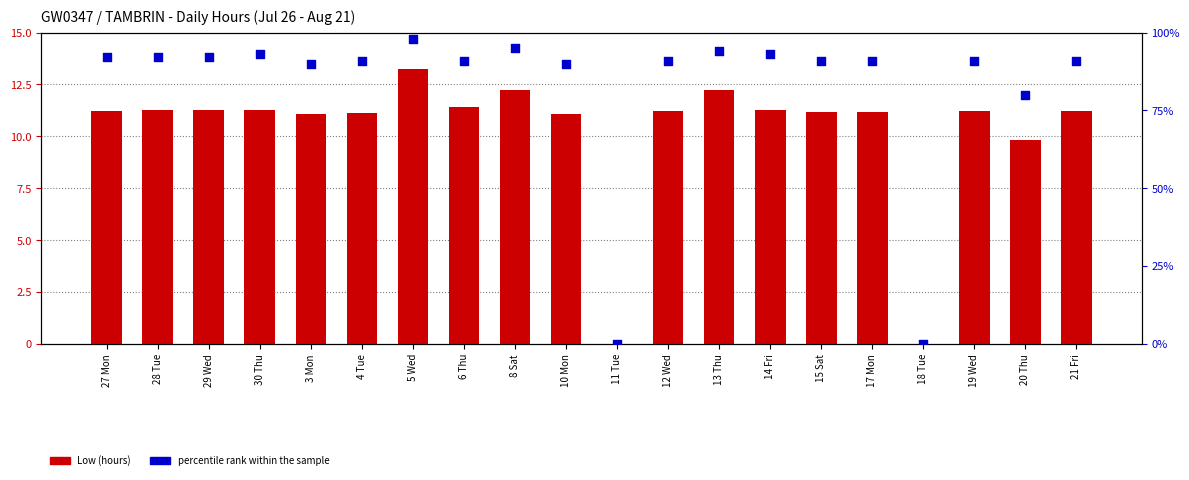

What are all the series names shown in the legend?

Low (hours), percentile rank within the sample